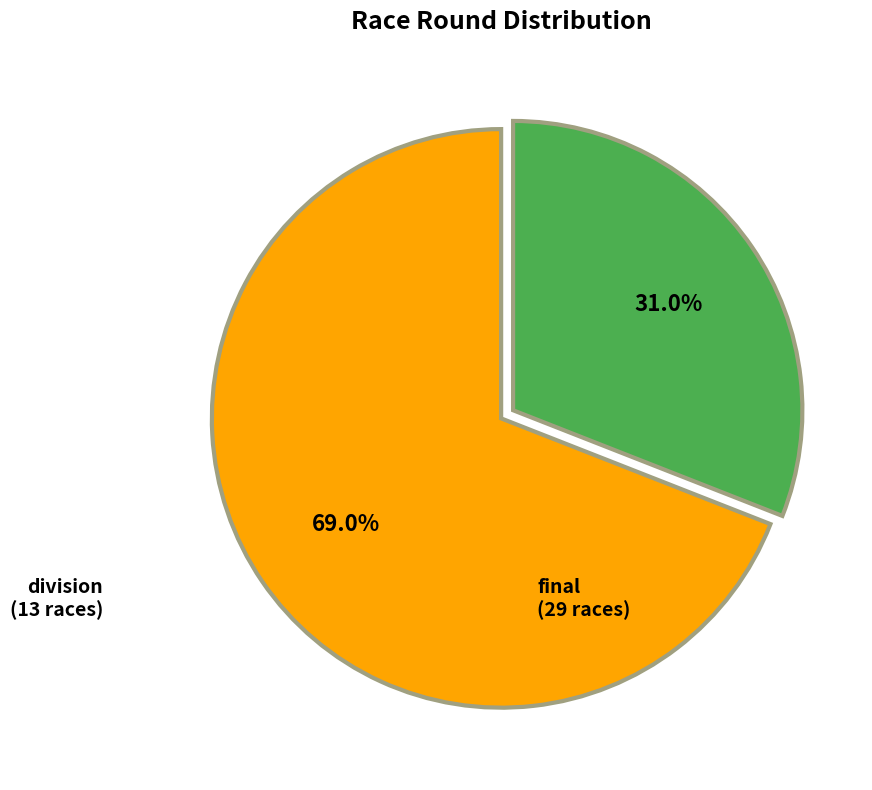

To the nearest percent, what is the difference between the division and final slice percentages?

38%